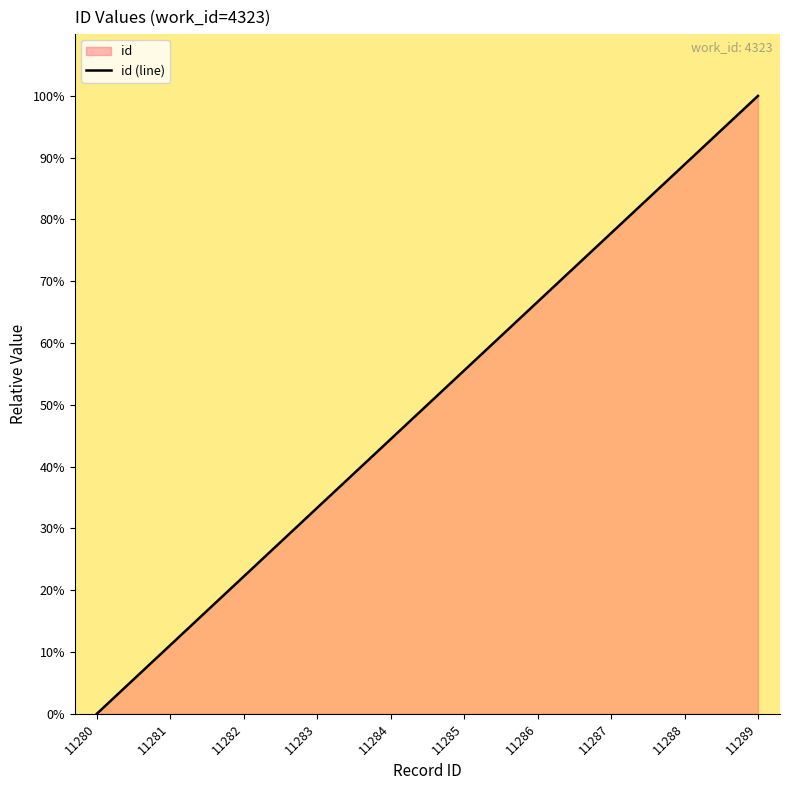

True or false: the data shows 44.4 at 11284.

True